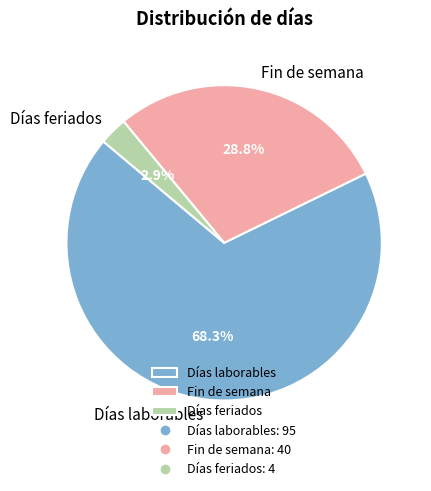

What percentage is the Fin de semana slice, to the nearest percent?

29%